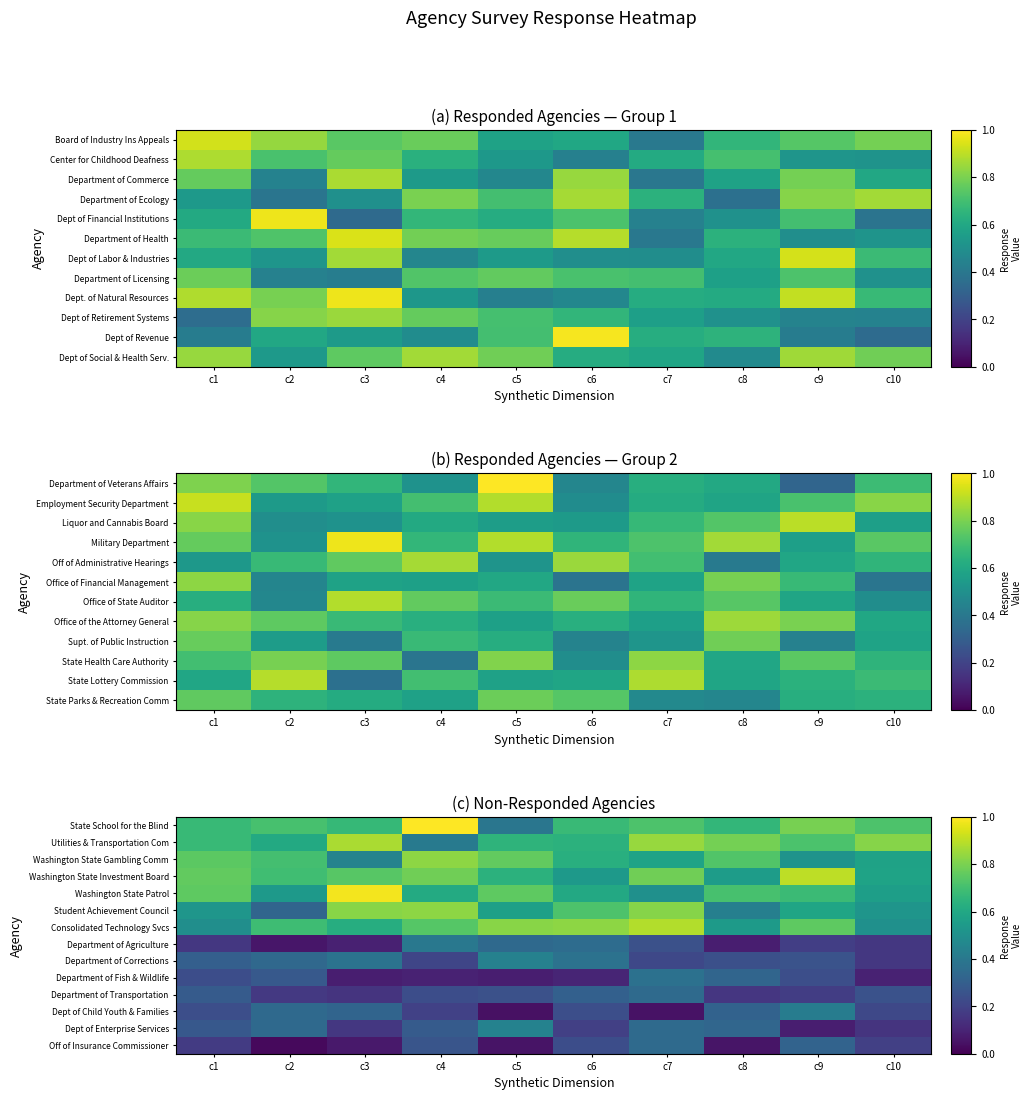

Is the value of Dept of Enterprise Services at c4 greater than the value of Department of Corrections at c7?

Yes